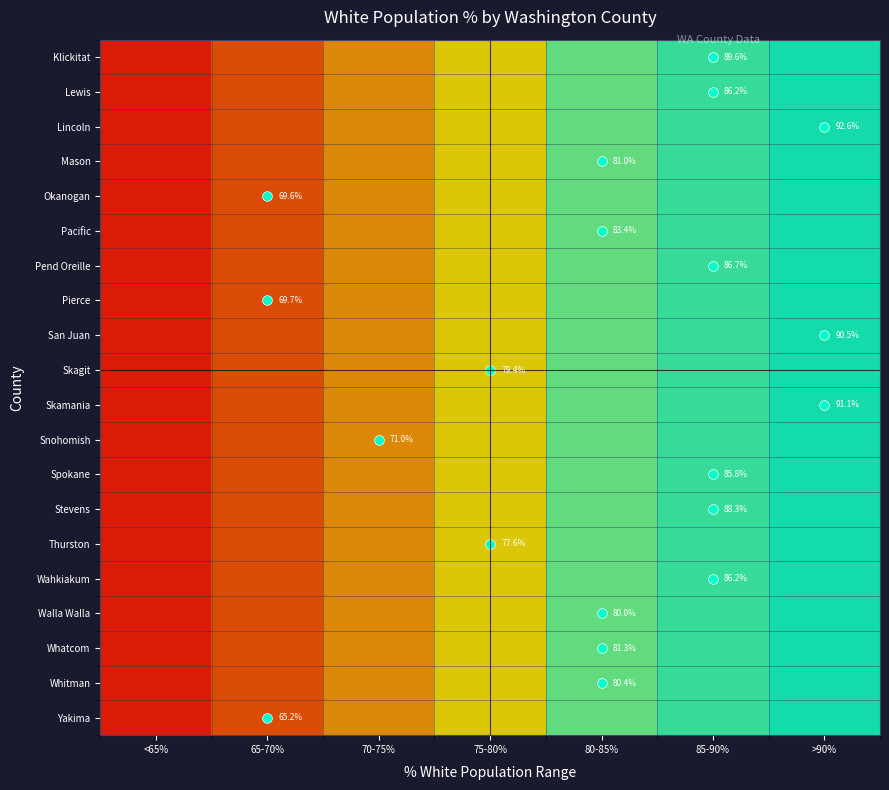

Which category has the highest value across all series?

>90%